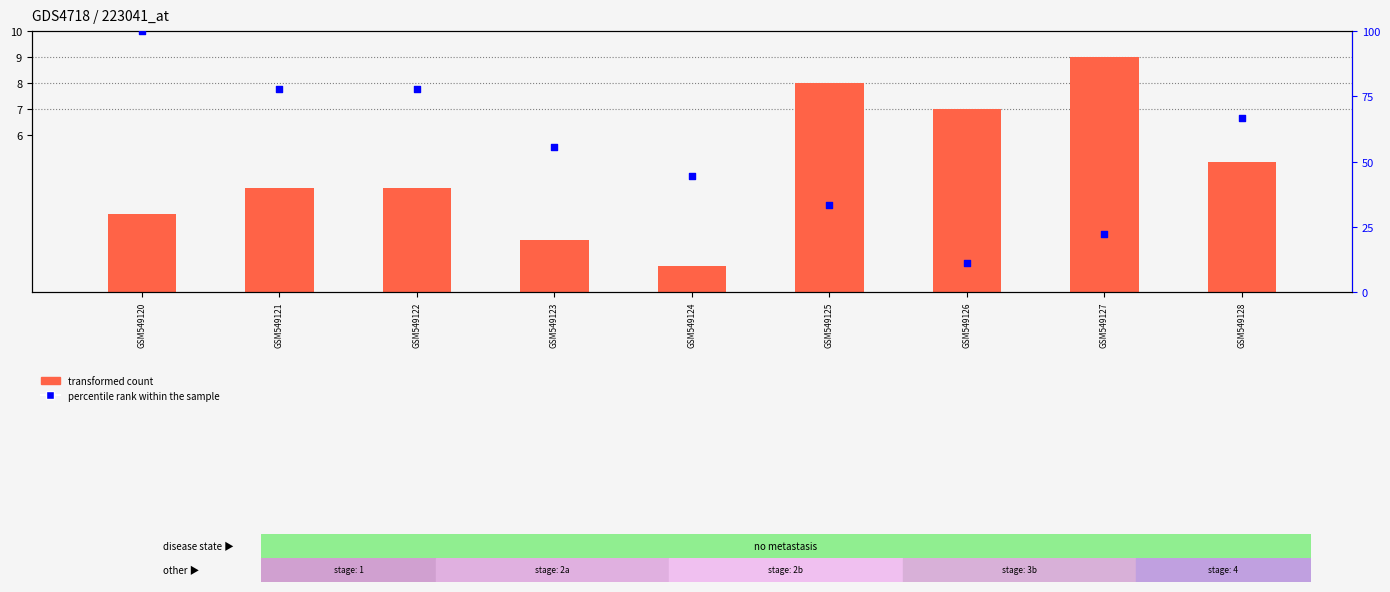

At which category is the sum across all series the highest?

GSM549120